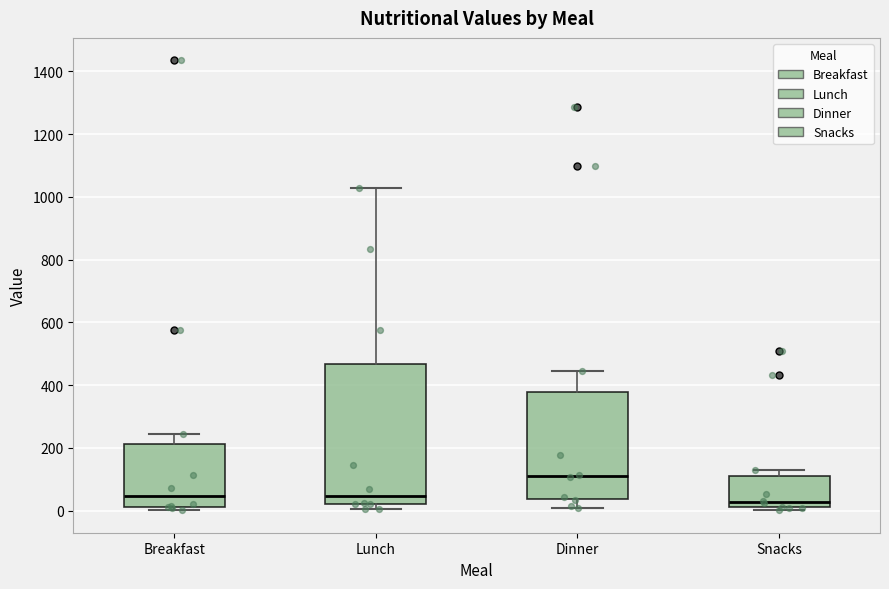

Reading left to right, transcribe this box plot: for each box, give where its median line is, the range the box spans, and where its two whiskers end, as read against the y-axis. The values are not printed on the chart, so give them approximately, as read against the axis.

Breakfast: median 40, box 20 to 220, whiskers 0 to 240
Lunch: median 40, box 20 to 460, whiskers 0 to 1020
Dinner: median 100, box 40 to 380, whiskers 0 to 440
Snacks: median 20 (just above the box's lower edge), box 20 to 120, whiskers 0 to 140